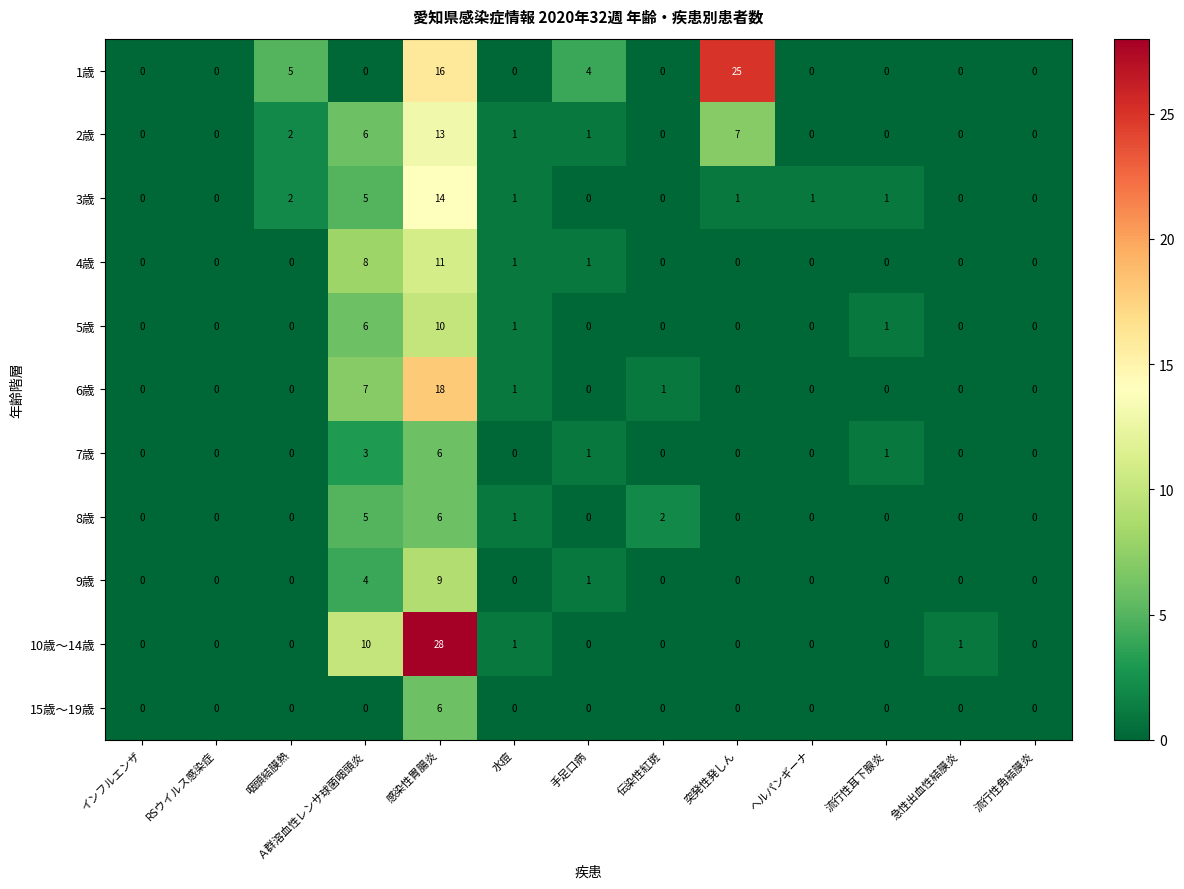

Count the number of data series in this chart.

11